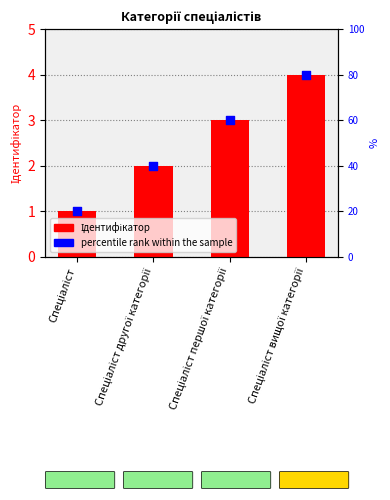

Is the value of Ідентифікатор at Спеціаліст другої категорії greater than the value of percentile rank within the sample at Спеціаліст вищої категорії?

No